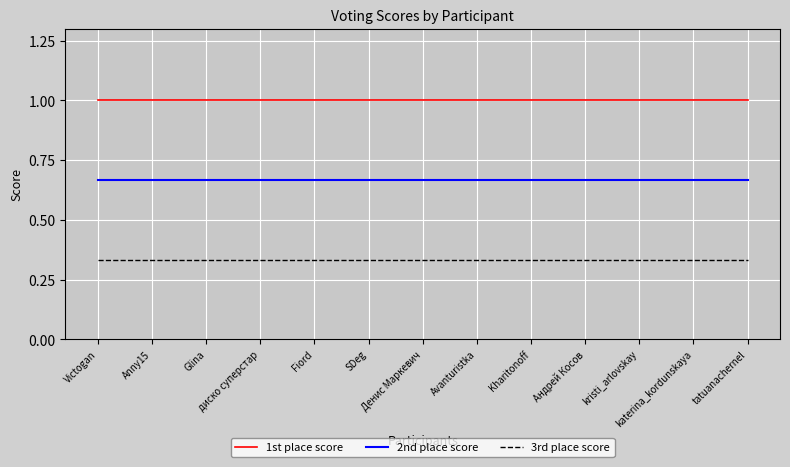

True or false: 3rd place score and 2nd place score intersect in this chart.

False